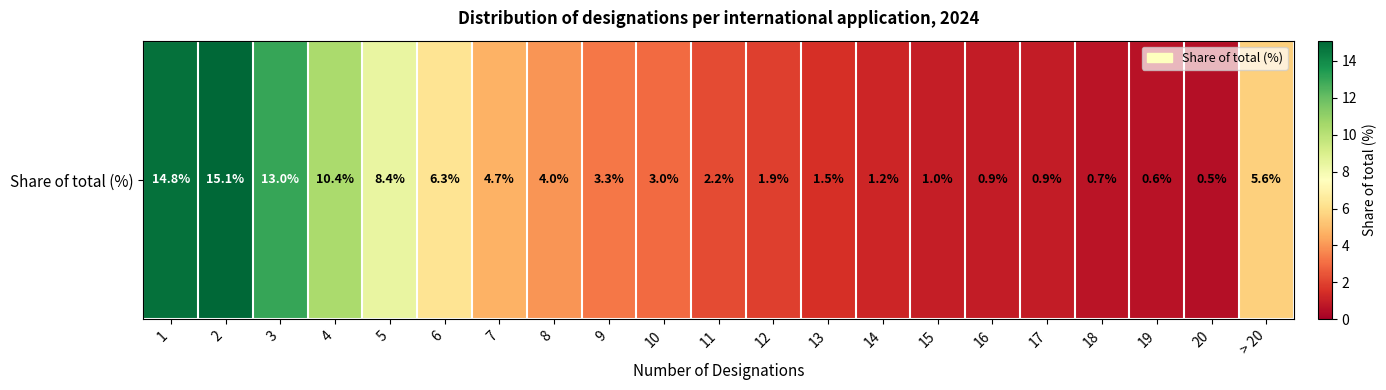

The chart shows a value of 1.3 at 12. True or false?

False